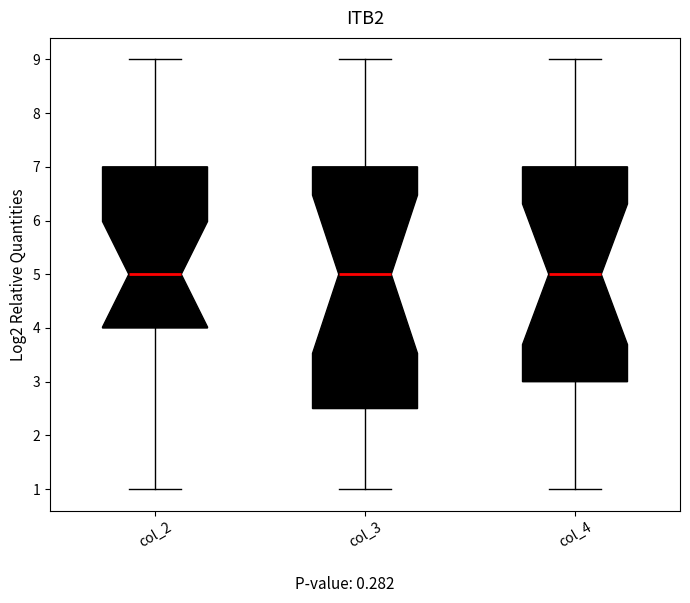

Reading left to right, transcribe this box plot: for each box, give where its median line is, the range the box spans, and where its two whiskers end, as read against the y-axis. The values are not printed on the chart, so give them approximately, as read against the axis.

col_2: median 5.0, box 4.0 to 7.0, whiskers 1.0 to 9.0
col_3: median 5.0, box 2.5 to 7.0, whiskers 1.0 to 9.0
col_4: median 5.0, box 3.0 to 7.0, whiskers 1.0 to 9.0